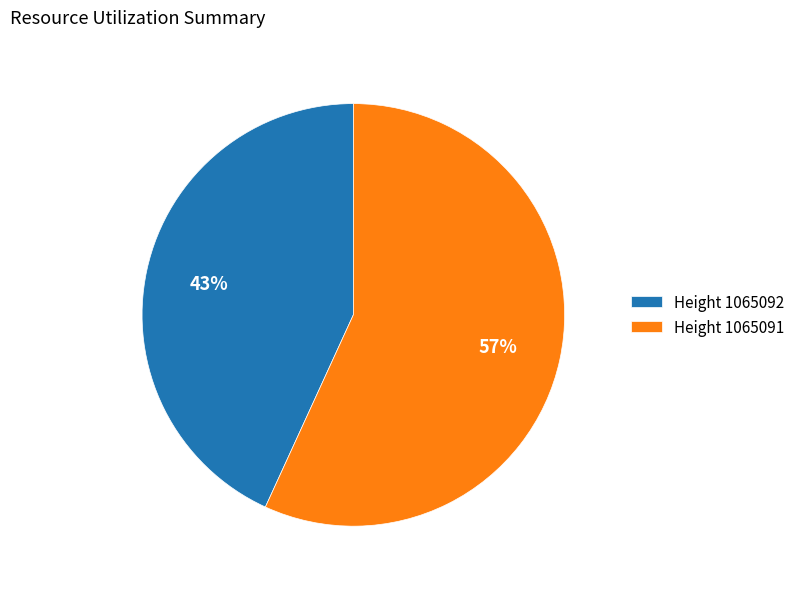

Approximately how many times larger is the value at Height 1065092 compared to Height 1065091?

0.8